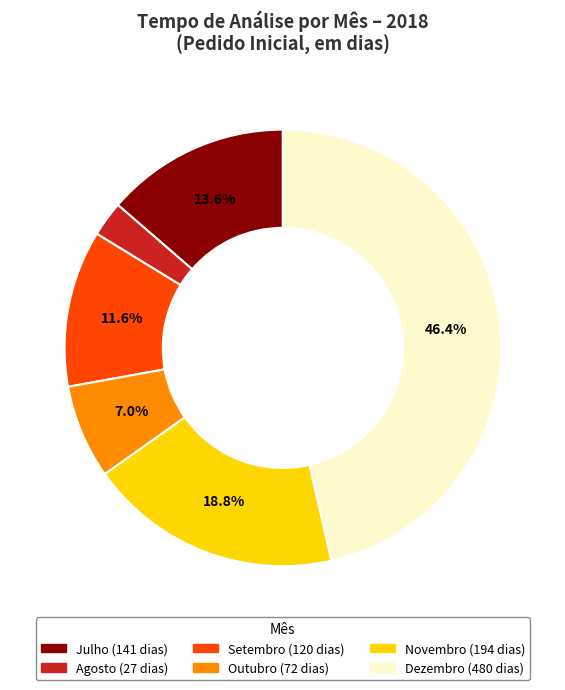

Does any single category account for the majority?

No